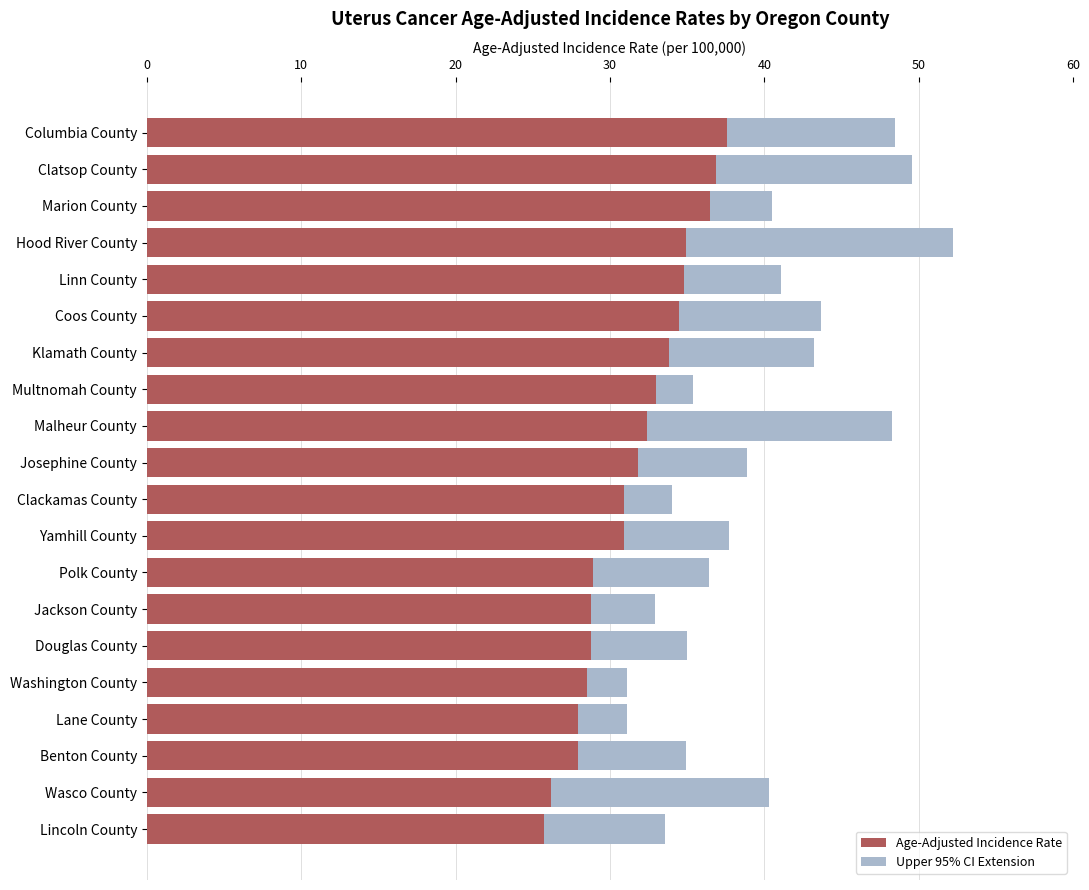

What value does the Age-Adjusted Incidence Rate series have at Klamath County?

33.8